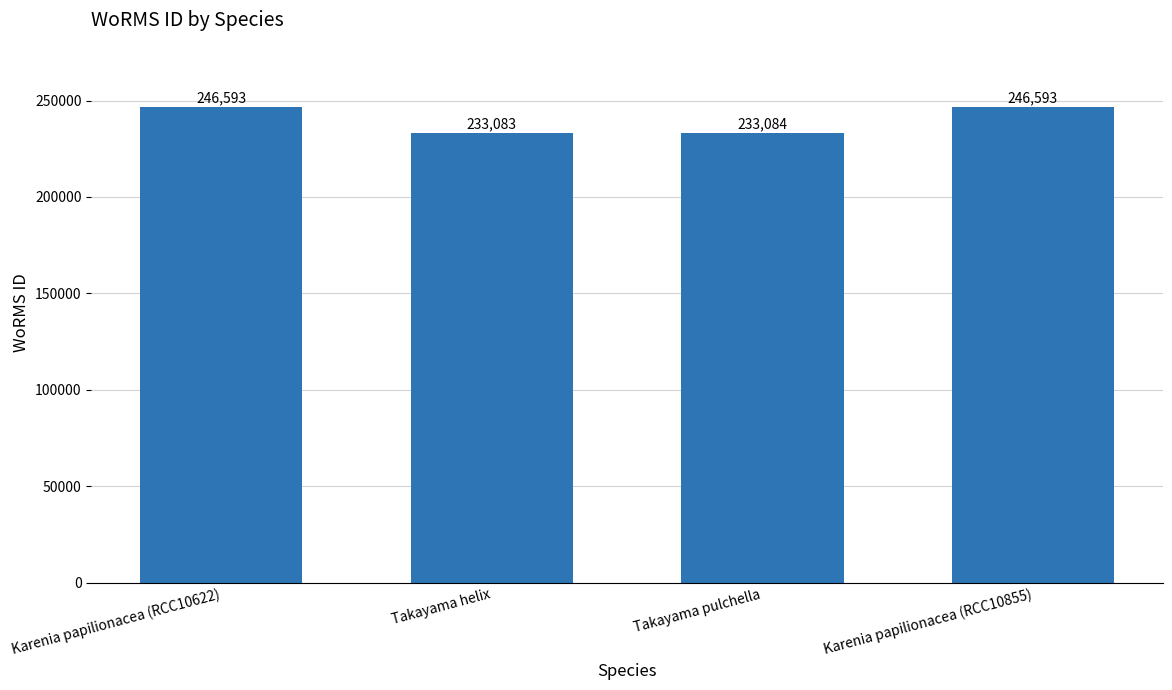

Where is the data nearest to the value 239838?

Takayama pulchella